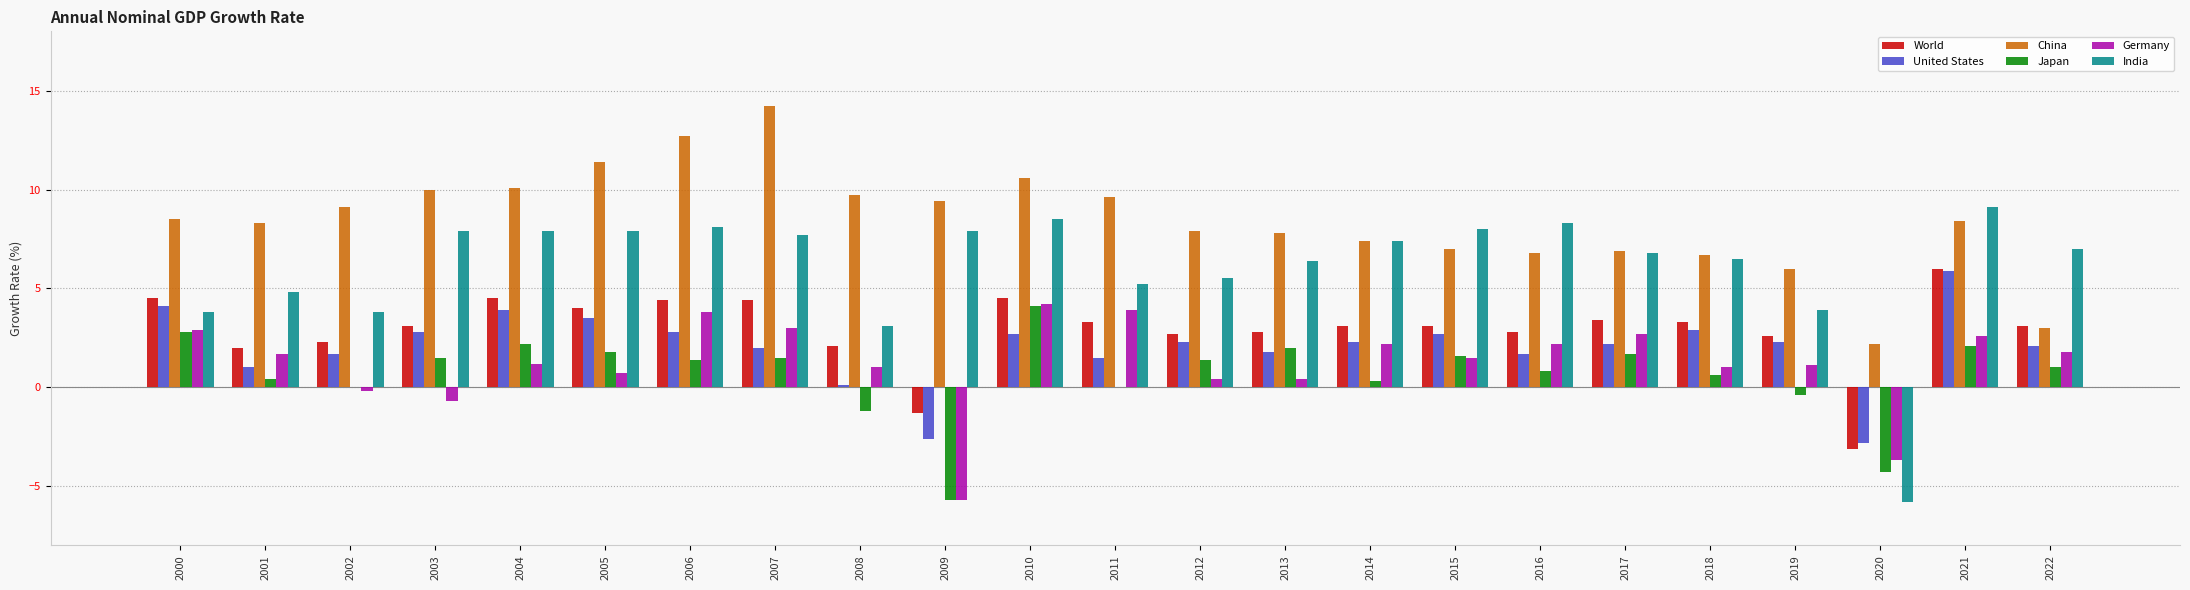

Count the number of data series in this chart.

6